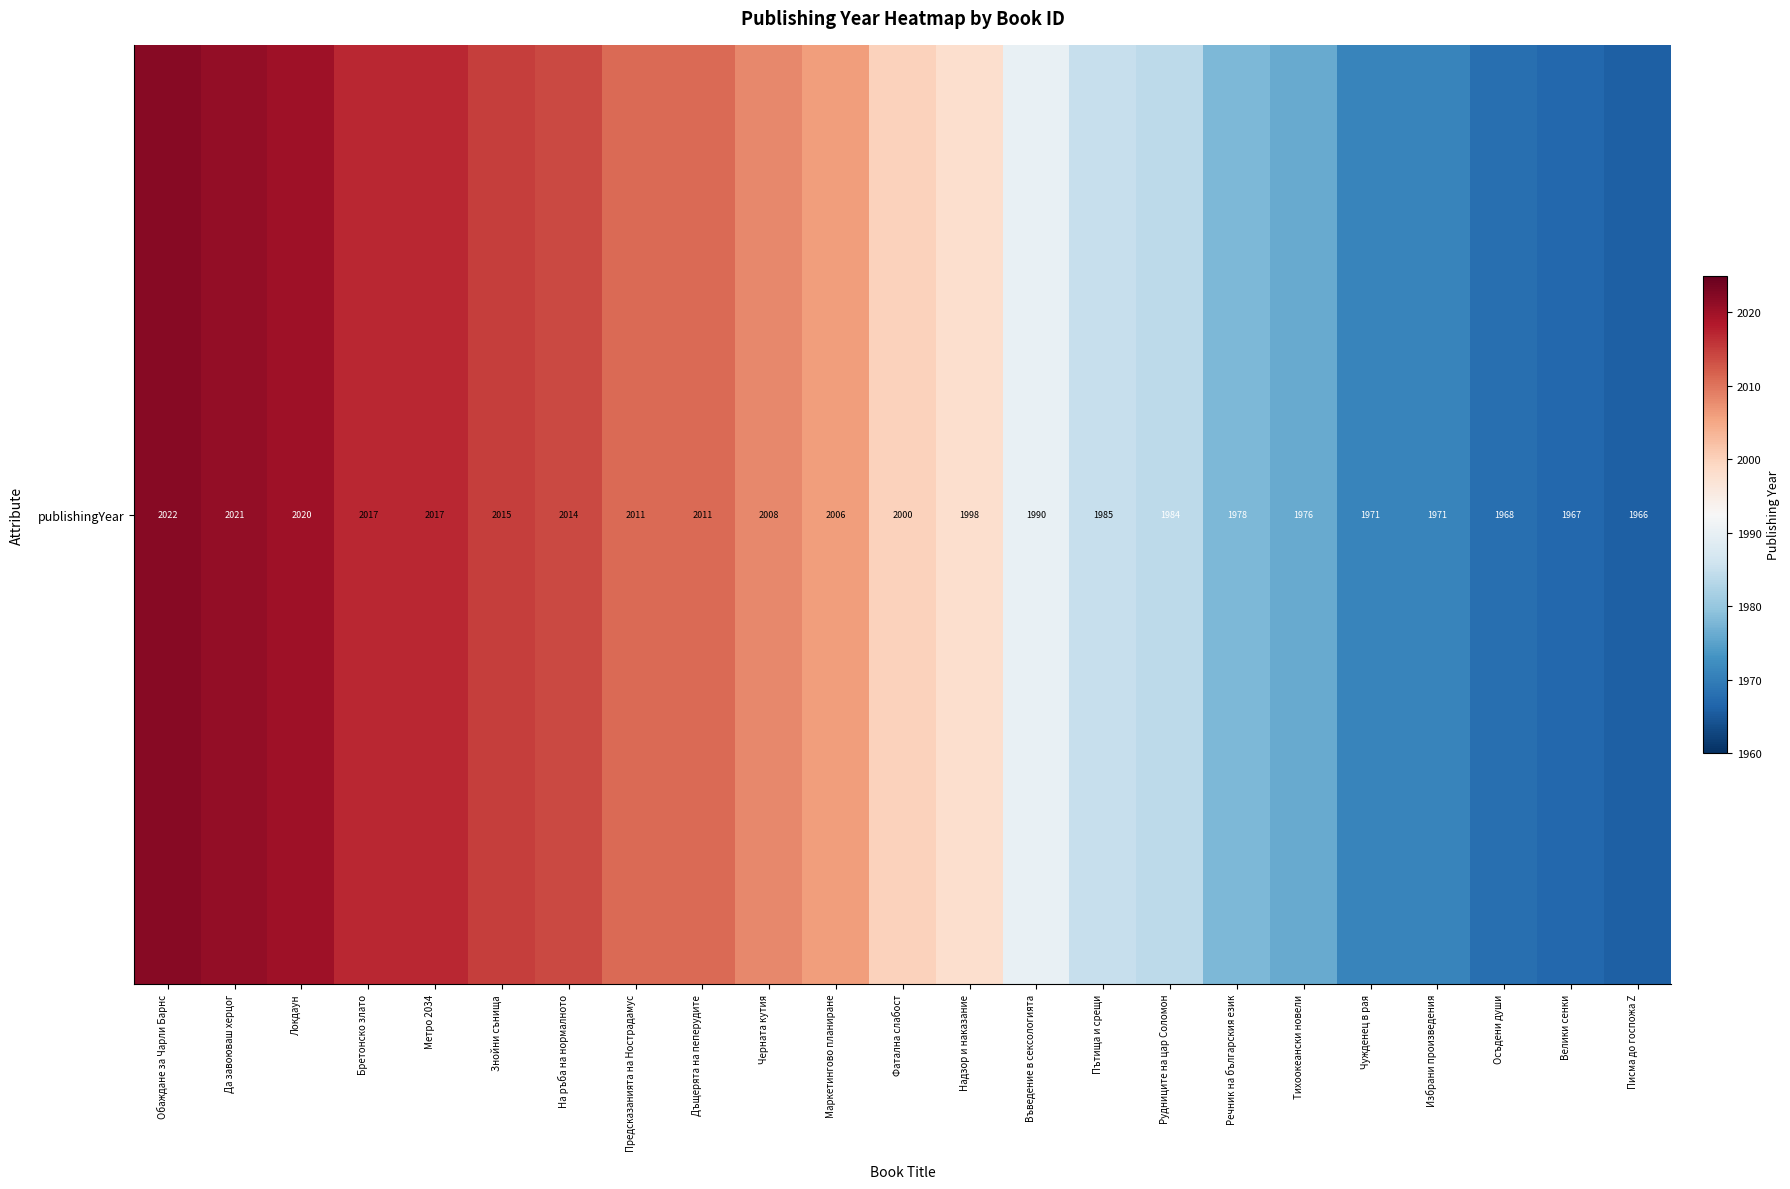

At which label does the data first exceed 2000?

Обаждане за Чарли Барнс